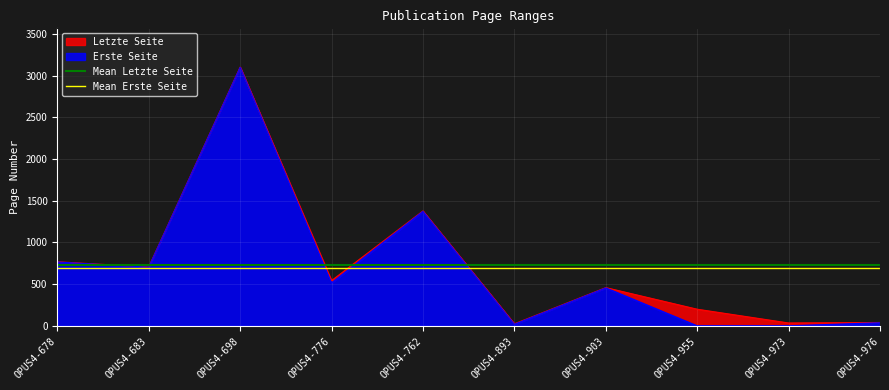

True or false: Mean Letzte Seite has a value of 1204.5 at OPUS4-683.

False